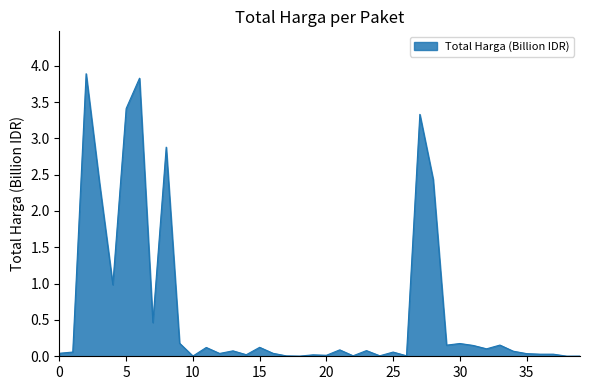

Does the chart have visible grid lines?

No